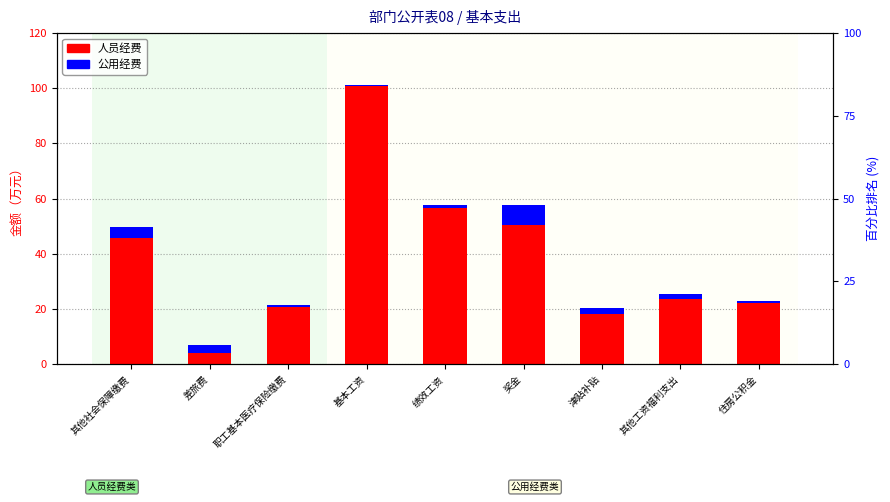

What is the total value across all series at 绩效工资?

57.7